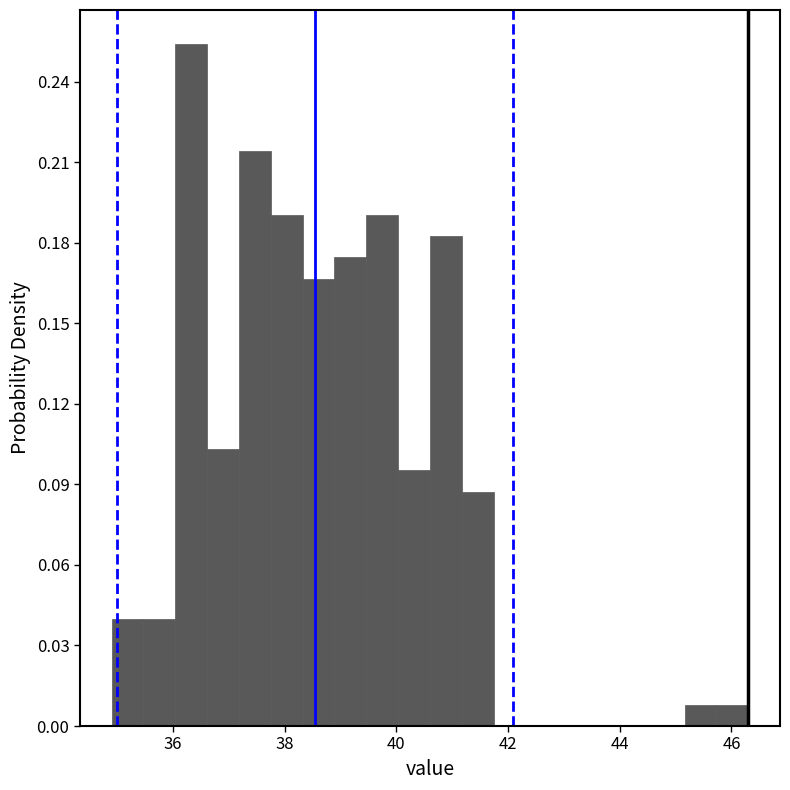

Read against the x-axis, roughly where is the centre of the tallest bar?

36.4